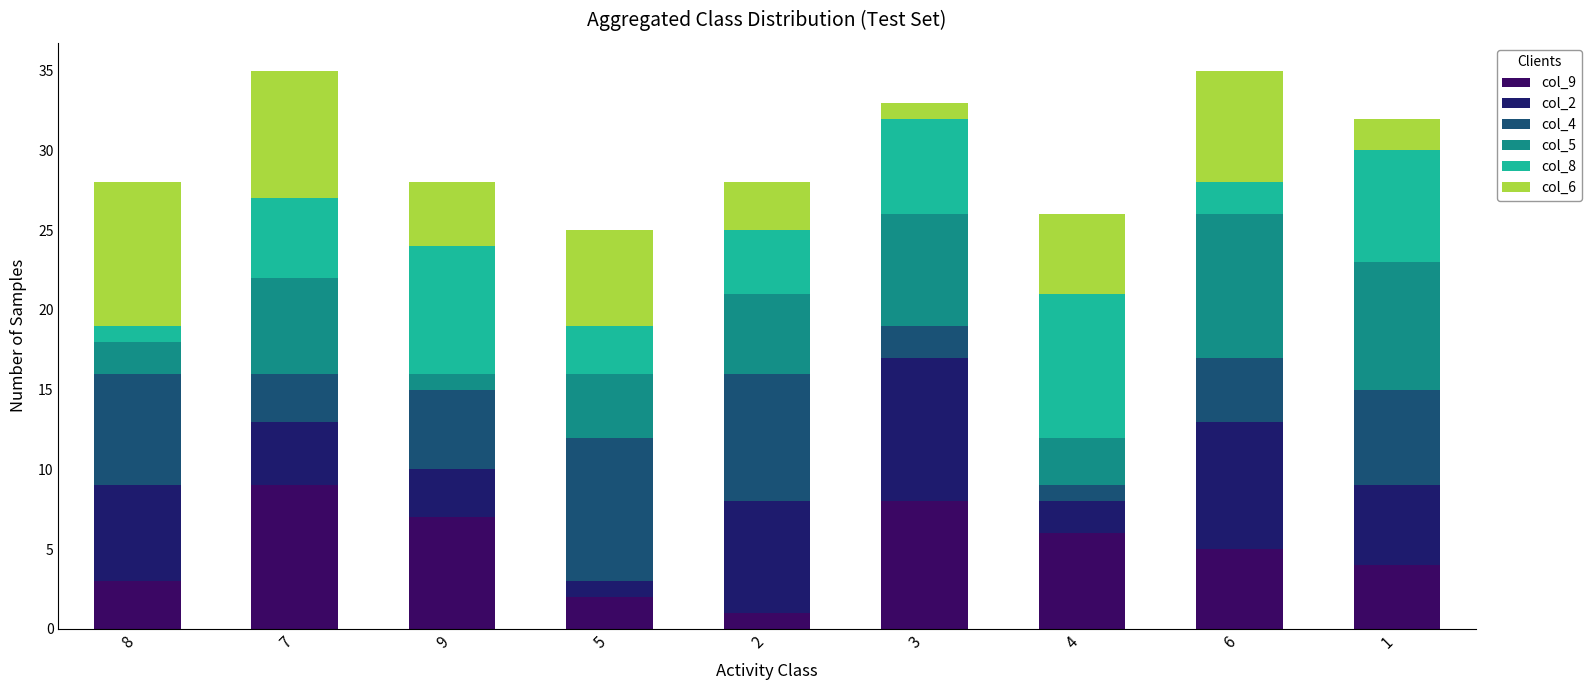

At how many categories does at least one series exceed 8?

6